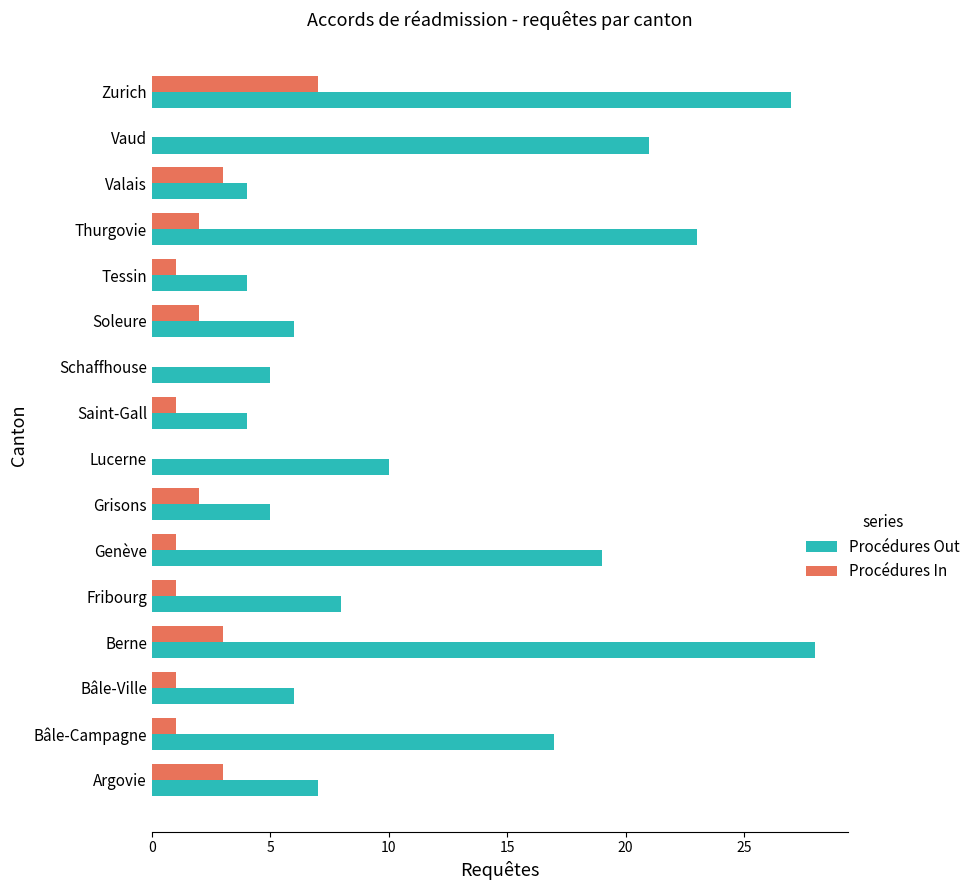

At which category is the sum across all series the highest?

Zurich